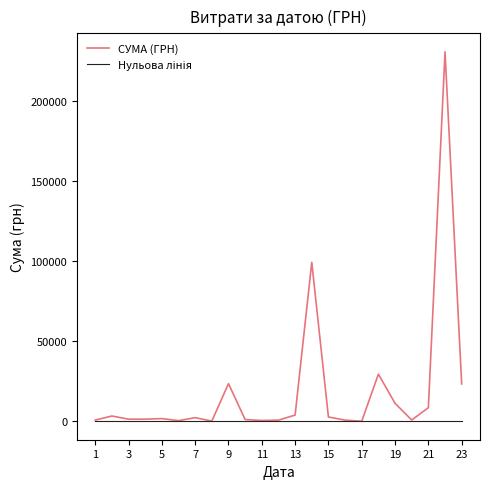

Which series has the largest range (max minus min)?

СУМА (ГРН)